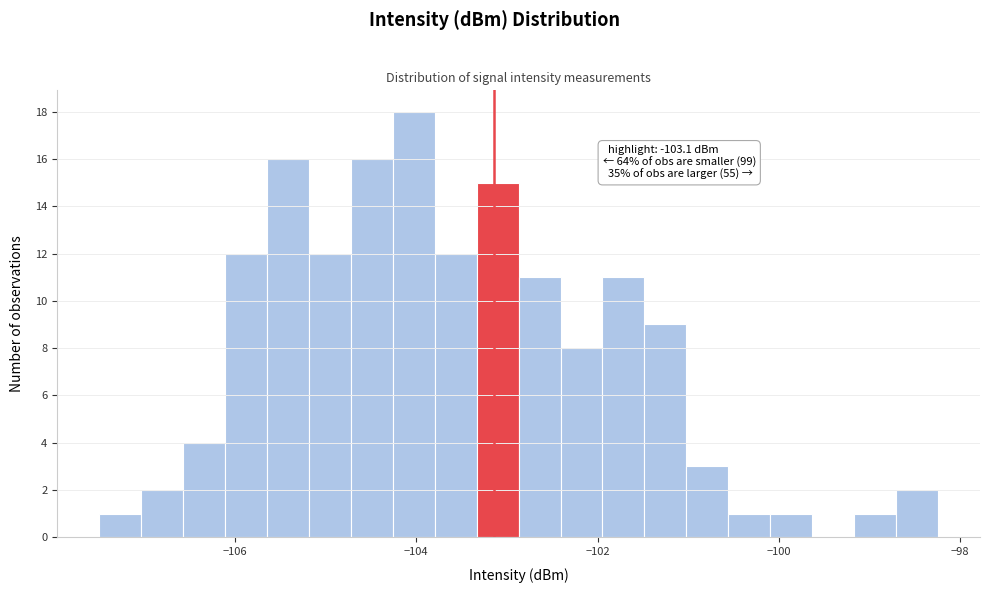

Read against the x-axis, roughly where is the centre of the tallest bar?

-104.0